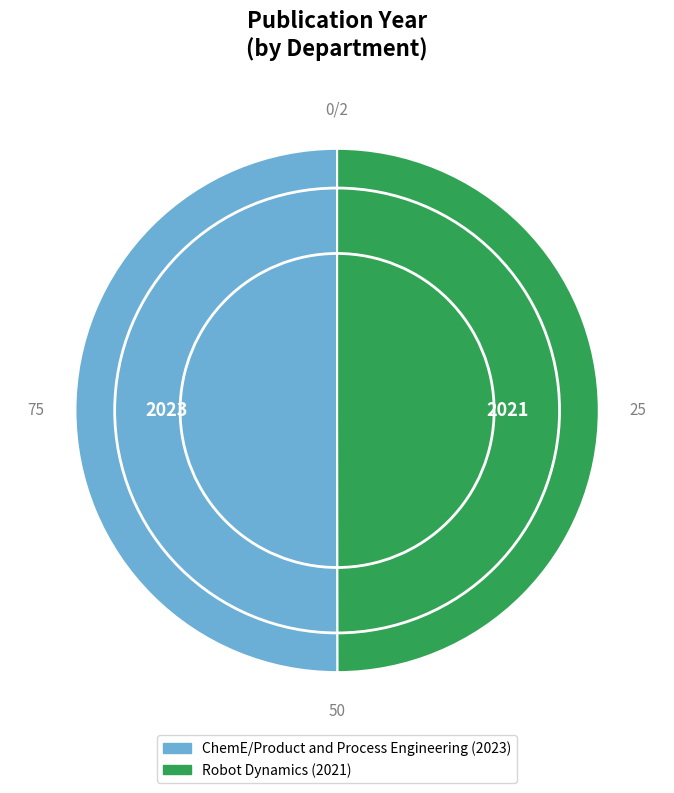

Is the sum of ChemE/Product and Process Engineering (2023) and Robot Dynamics (2021) greater than half?

Yes